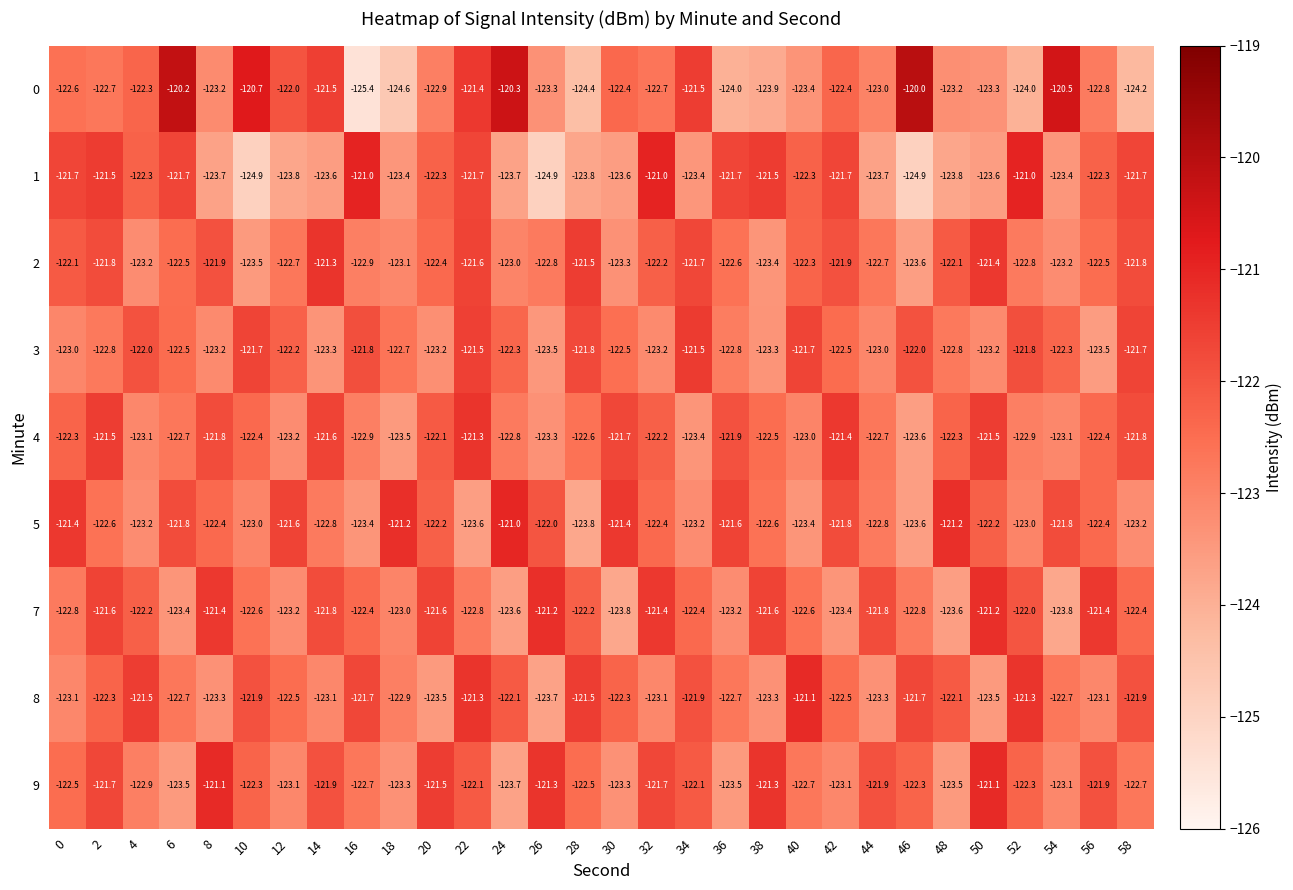

At which category is the sum across all series the highest?

22